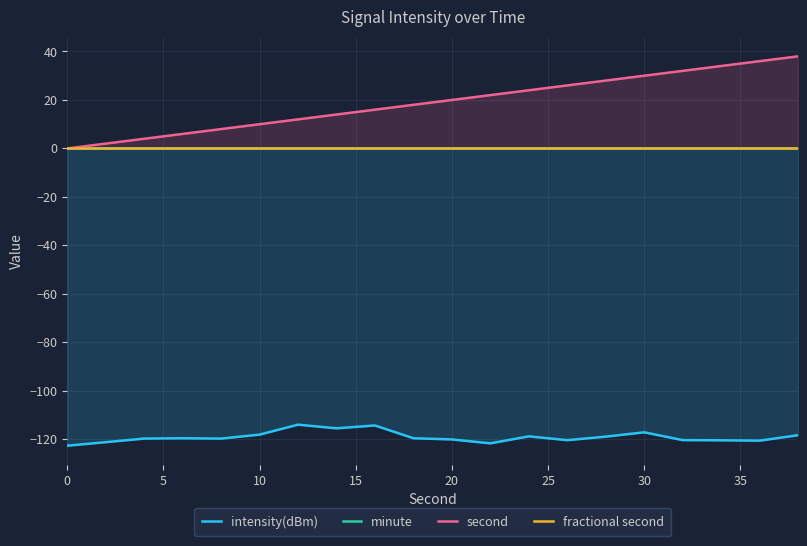

The value of intensity(dBm) at 0 is -66.6. True or false?

False